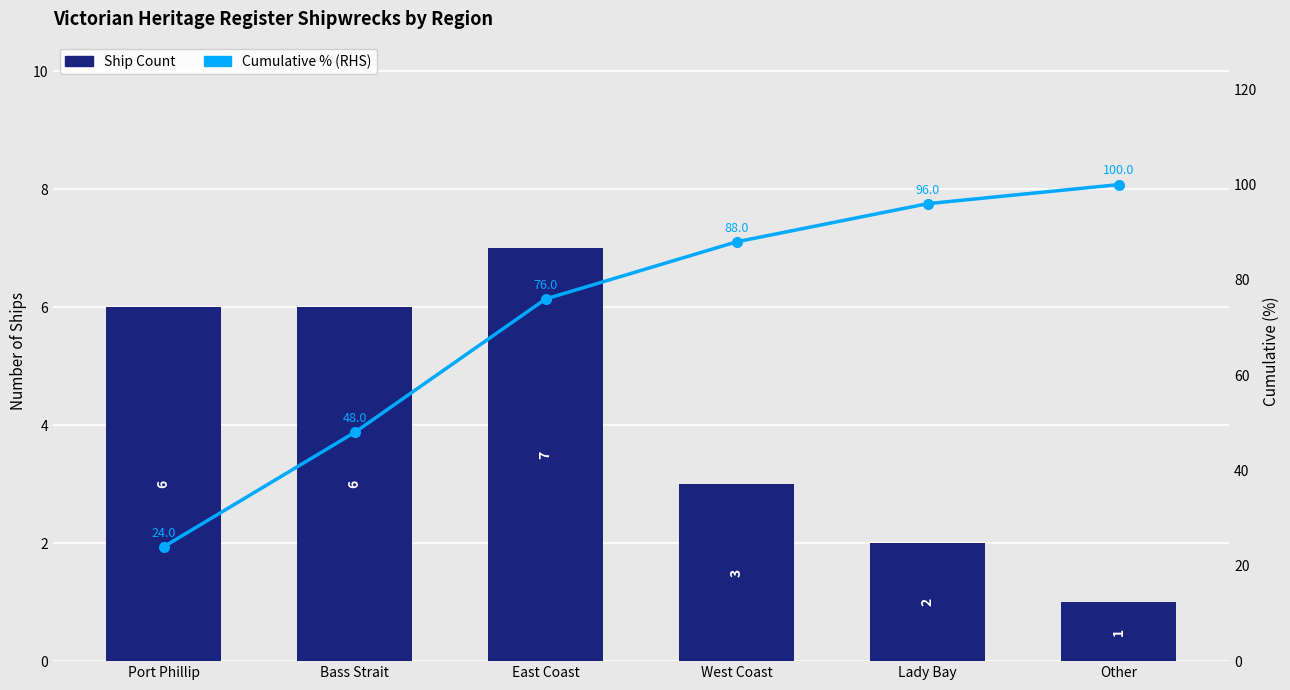

Reading left to right, what are all the values shown in this chart?

Ship Count: 6	6	7	3	2	1
Cumulative % (RHS): 24	48	76	88	96	100